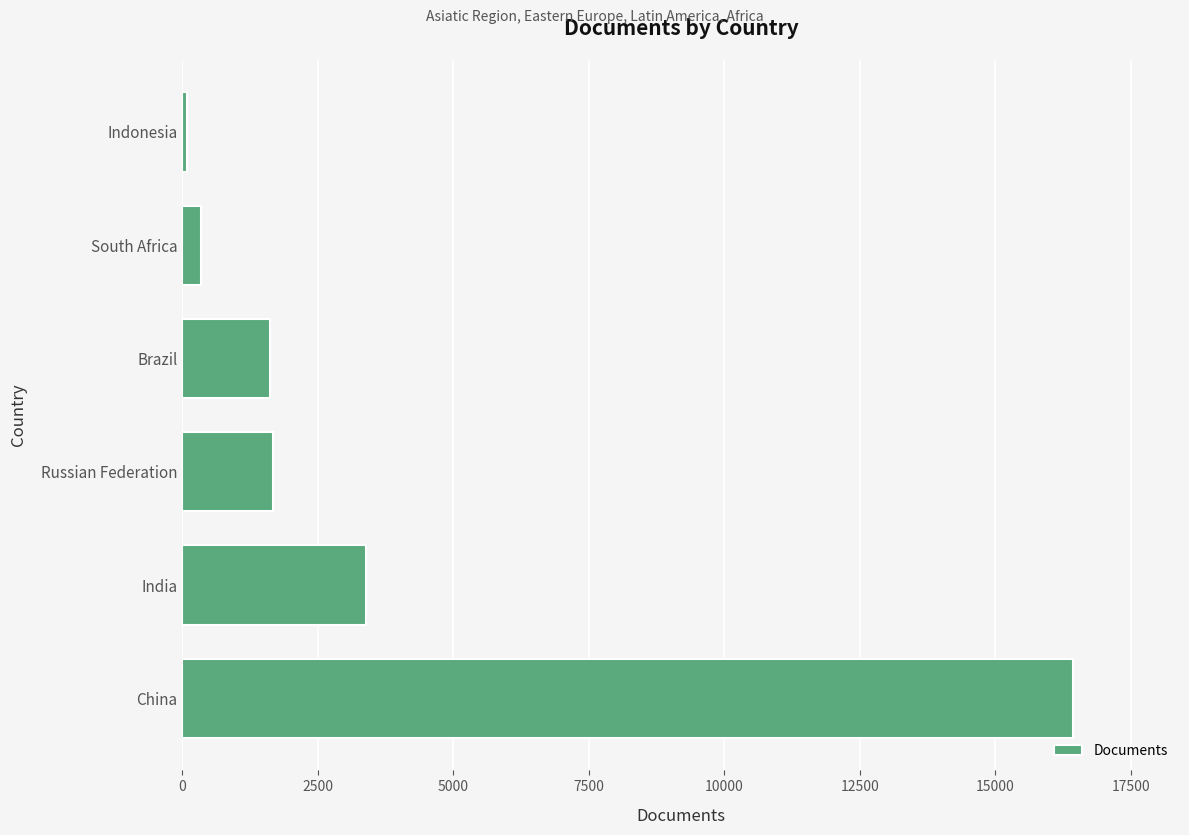

Count the number of data series in this chart.

1